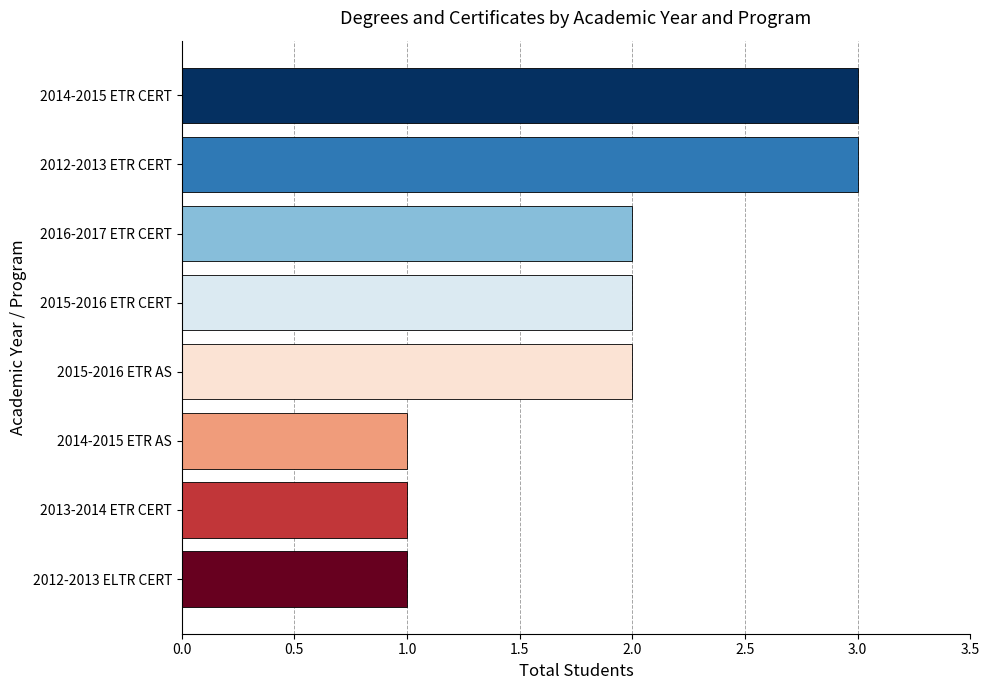

What is the ratio of the value at 2016-2017 ETR CERT to the value at 2012-2013 ELTR CERT?

2.0